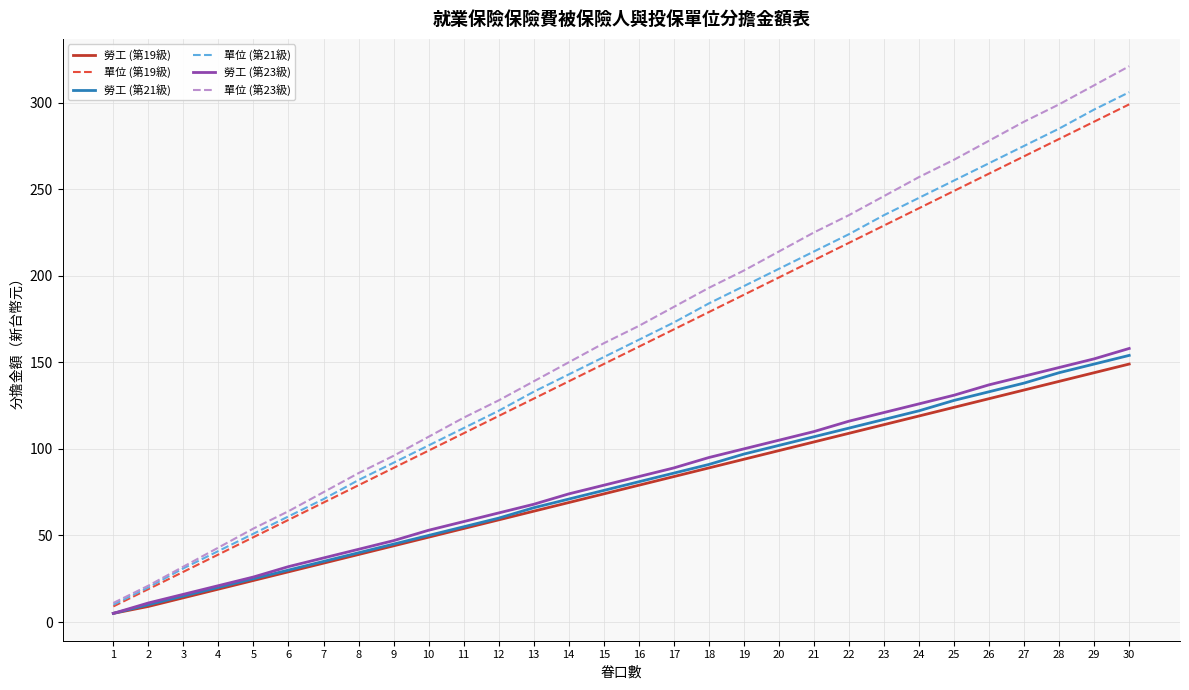

The 單位 (第19級) series shows 96 at 16. True or false?

False